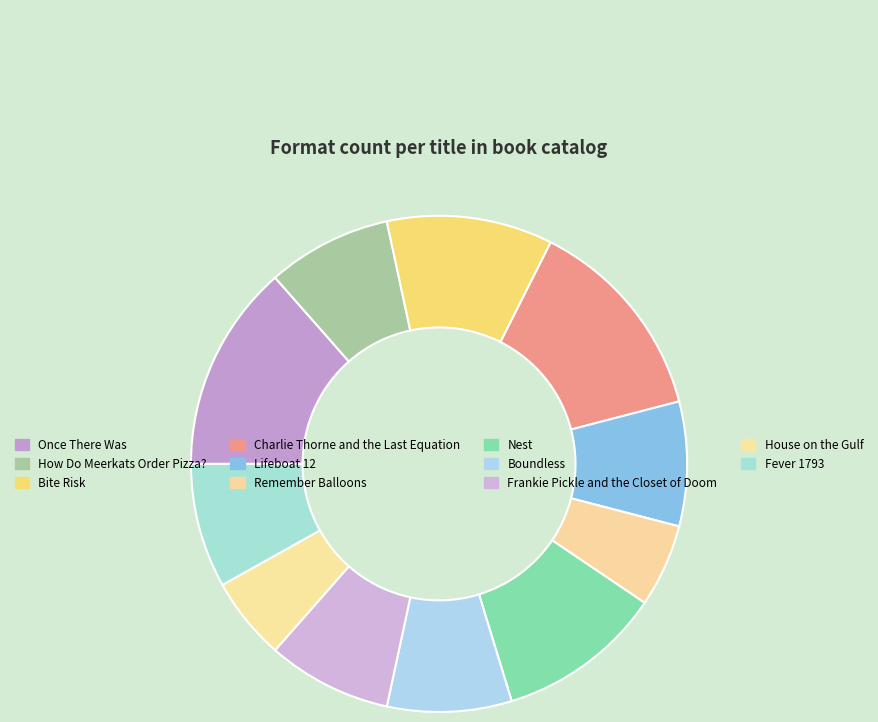

True or false: Boundless accounts for 20% of the total.

False